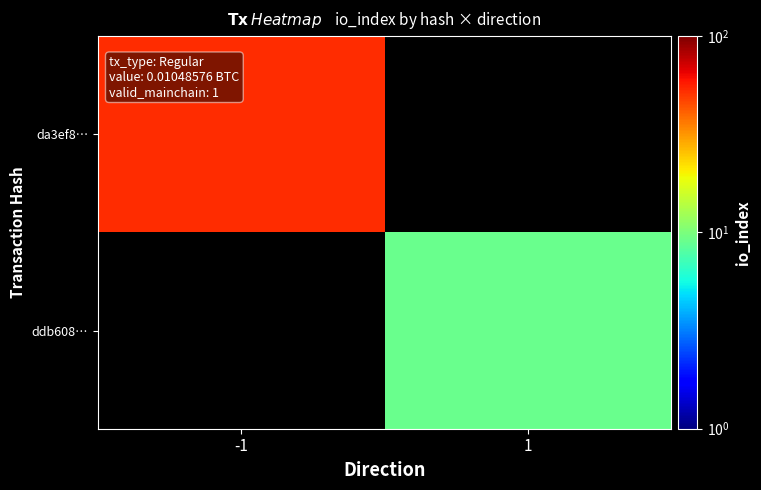

Which has a higher value, 1 or -1?

-1